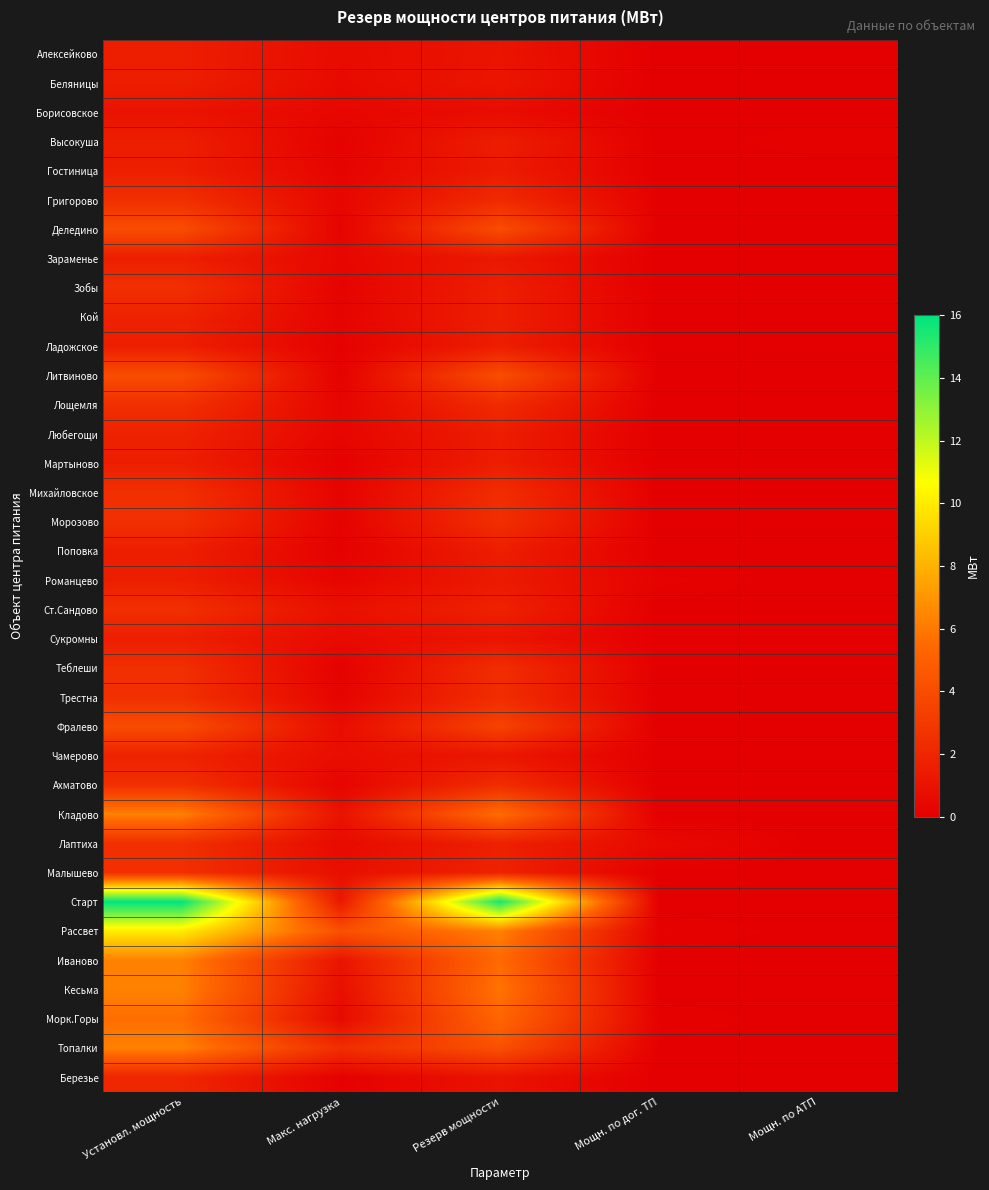

What is the spread (max minus min) of values at Мощн. по дог. ТП?

0.5